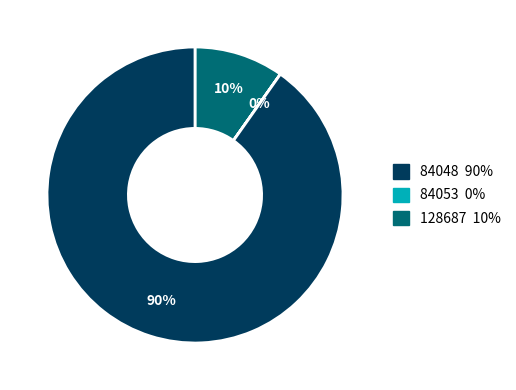

To the nearest percent, what is the difference between the largest and smallest slice percentages?

90%